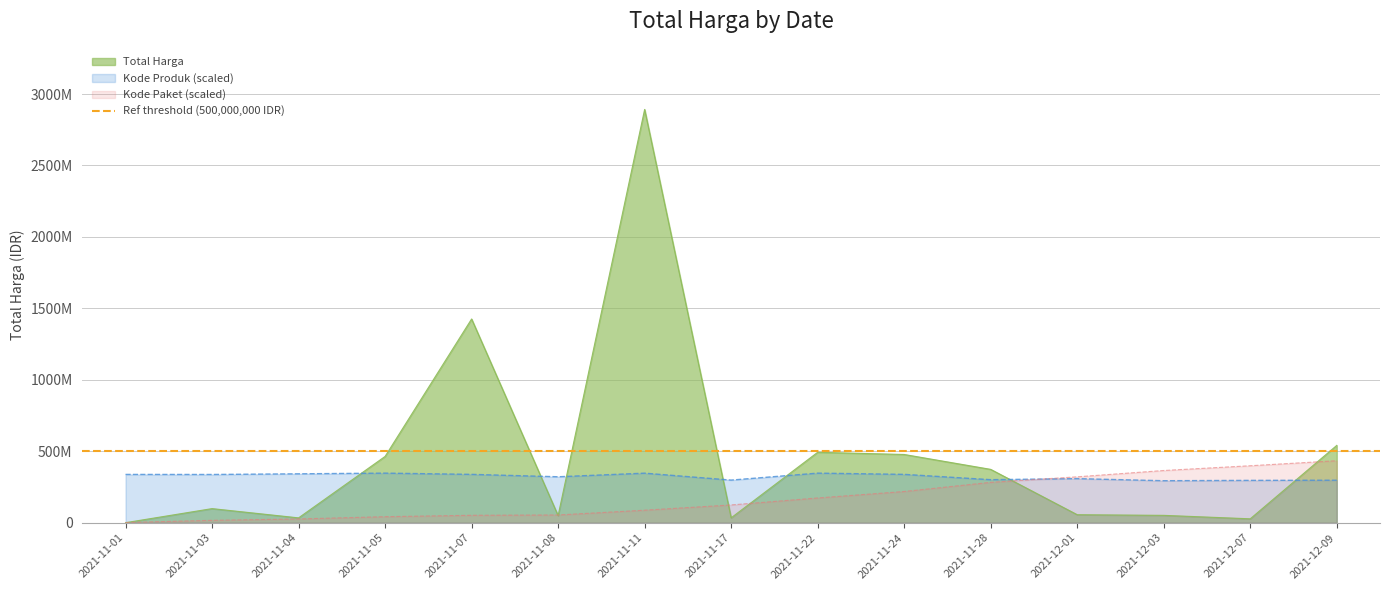

What position from the right is 2021-12-03?

3